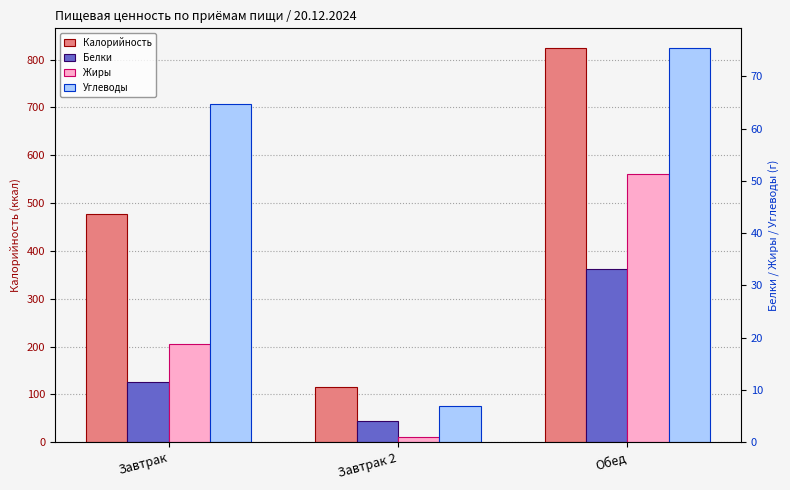

What is the spread (max minus min) of values at Обед?

791.0